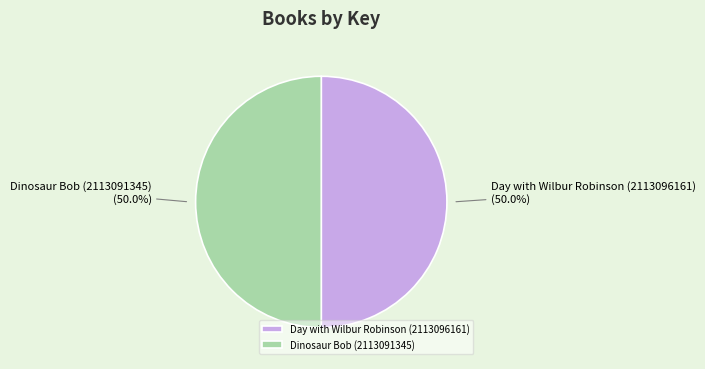

How much of the chart is everything except Day with Wilbur Robinson (2113096161)?

50.0%